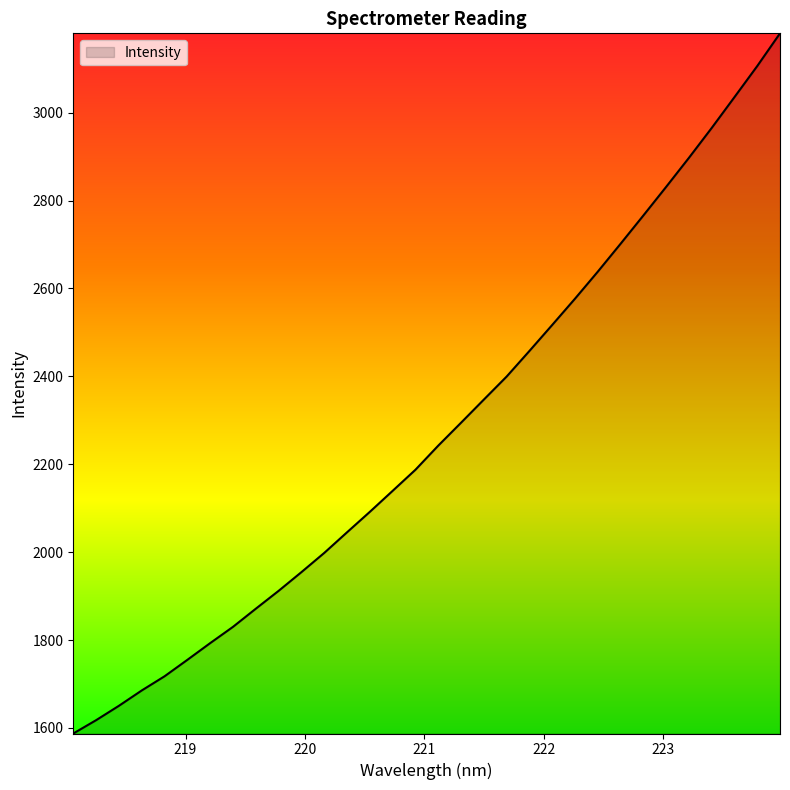

What is the smallest value displayed?

1587.4